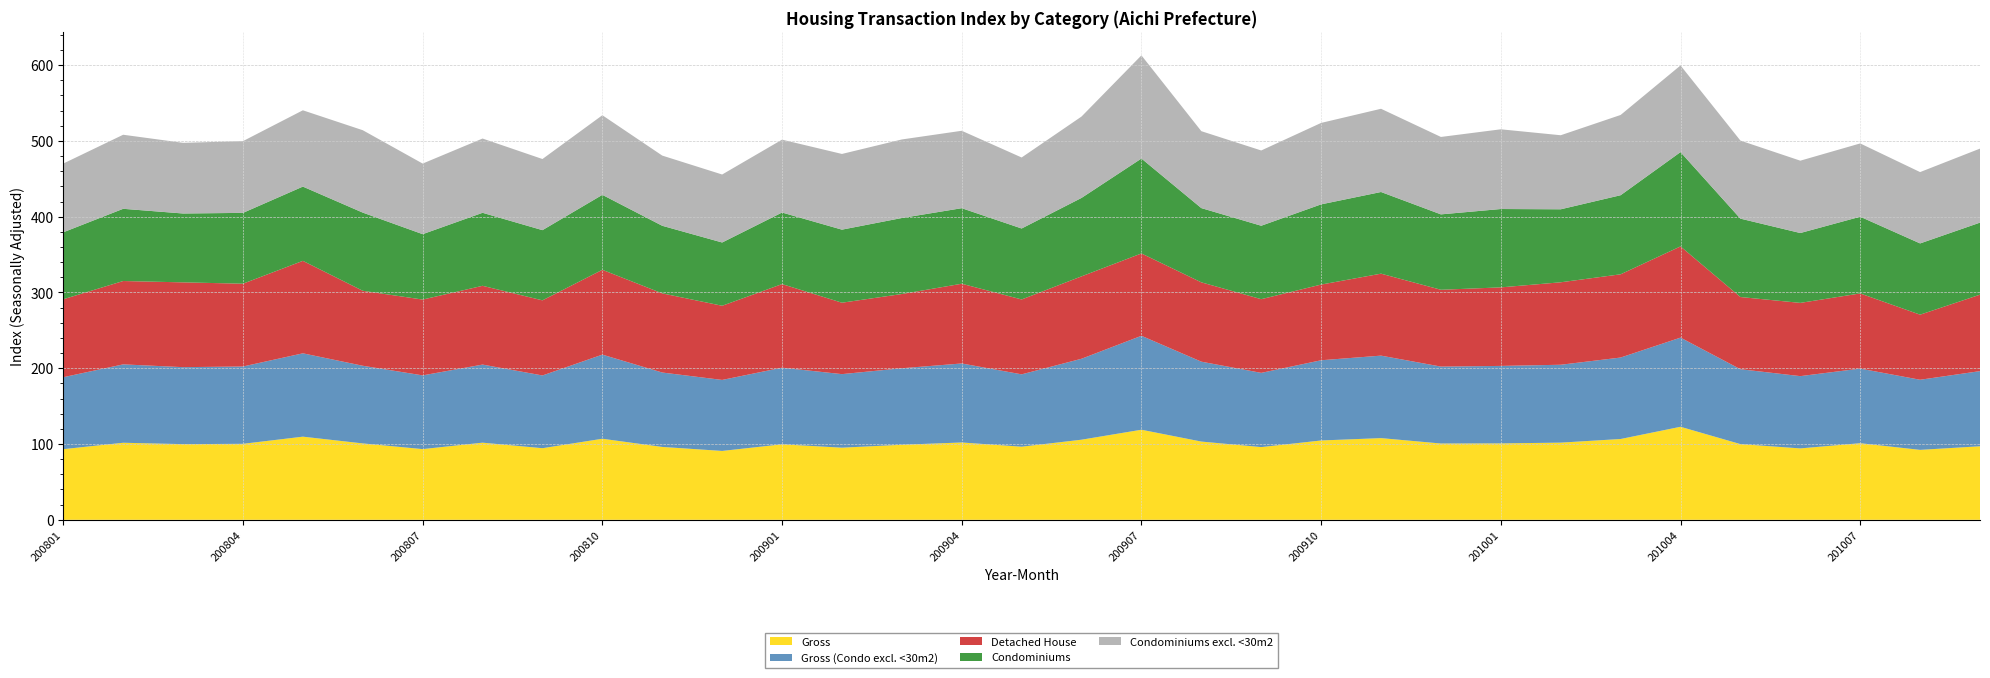

Reading right to left, extract all data points from this chart.

Gross: 97.0	92.3	101.1	94.2	99.9	122.7	106.6	101.8	100.8	100.7	107.8	104.7	95.9	103.2	118.8	105.7	96.5	102.0	99.0	95.2	99.6	90.9	96.2	107.0	94.5	101.8	93.3	100.8	109.7	100.3	99.8	101.7	93.2
Gross (Condo excl. <30m2): 99.2	92.5	98.5	95.4	98.8	117.7	107.5	102.8	102.2	101.5	108.8	105.9	98.0	105.4	124.0	106.8	95.5	104.3	101.0	97.1	101.1	93.7	98.2	111.0	96.0	103.0	97.3	102.5	110.0	102.0	101.6	103.4	94.9
Detached House: 100.9	85.9	99.2	96.7	95.3	120.4	109.8	108.8	103.6	101.4	108.2	99.9	97.2	104.7	108.7	108.7	98.8	105.2	98.0	94.2	110.3	97.9	104.5	111.9	99.1	104.0	100.1	98.9	122.0	109.3	111.9	110.0	102.9
Condominiums: 95.1	94.0	101.2	92.2	103.5	124.5	104.3	96.3	103.4	99.5	107.8	105.8	96.9	98.0	125.2	103.5	93.6	99.7	100.3	96.4	94.5	83.5	89.2	98.9	92.6	96.3	86.3	103.2	98.0	93.5	90.9	95.3	88.4
Condominiums excl. <30m2: 97.7	94.1	96.7	95.5	103.0	114.3	105.9	97.7	105.2	102.2	109.8	107.5	99.3	101.5	136.1	107.4	93.7	102.2	103.7	99.9	96.2	89.7	92.6	105.0	93.9	98.0	93.2	108.7	100.7	94.7	93.2	97.7	90.7